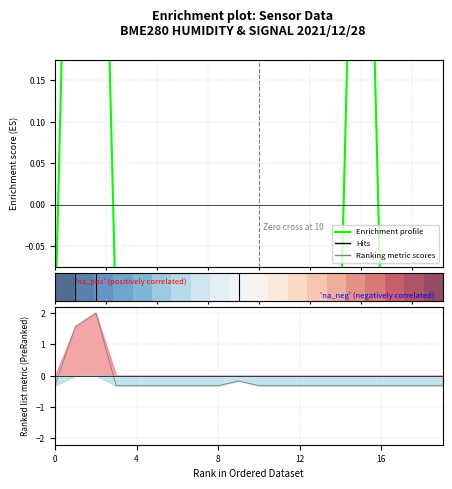

What is the difference between the maximum and minimum values in the Enrichment profile series?

1.0